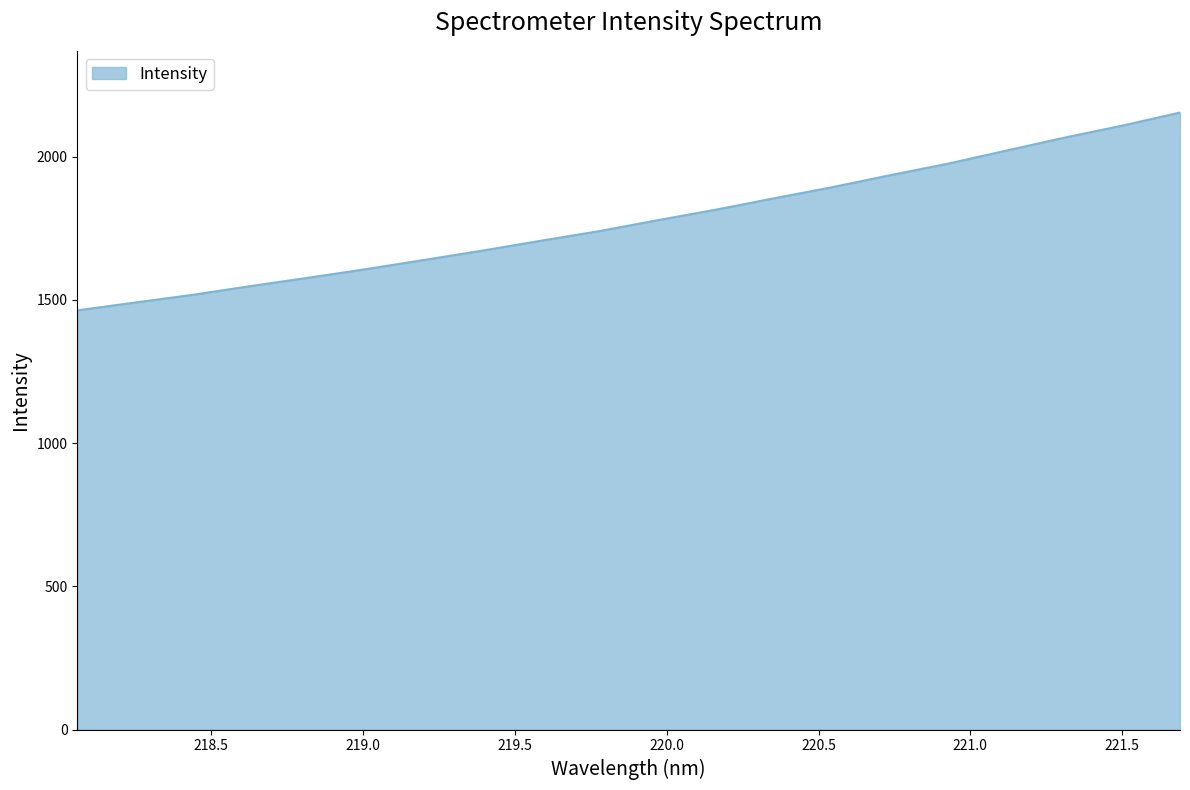

What is the smallest value displayed?

1463.7